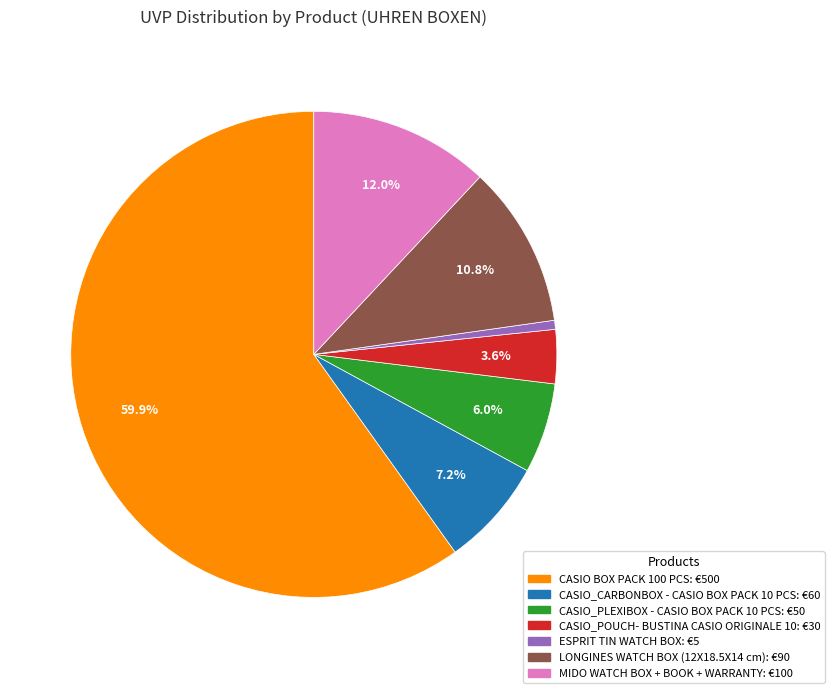

Is it true that MIDO WATCH BOX + BOOK + WARRANTY is 1% of the pie?

False